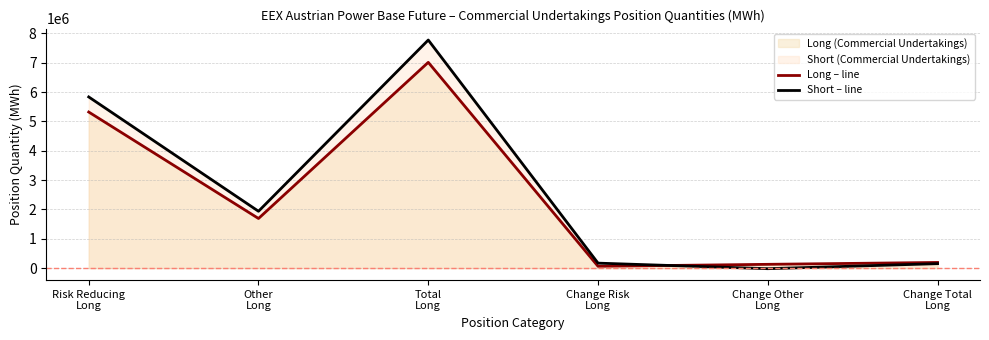

What is the maximum value for Short – line?

7771232